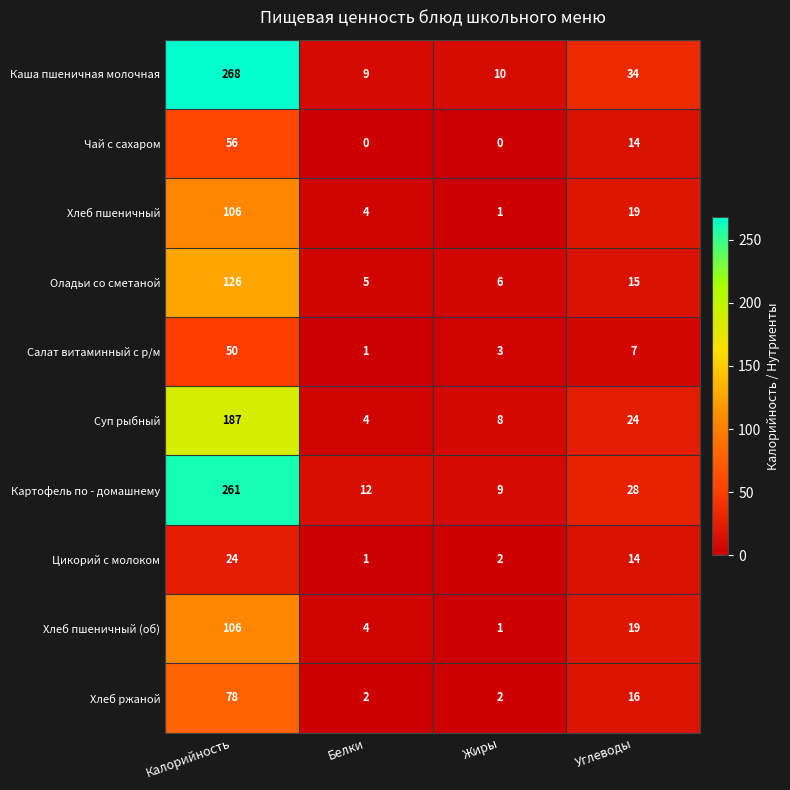

True or false: Хлеб пшеничный has a value of 4 at Белки.

True